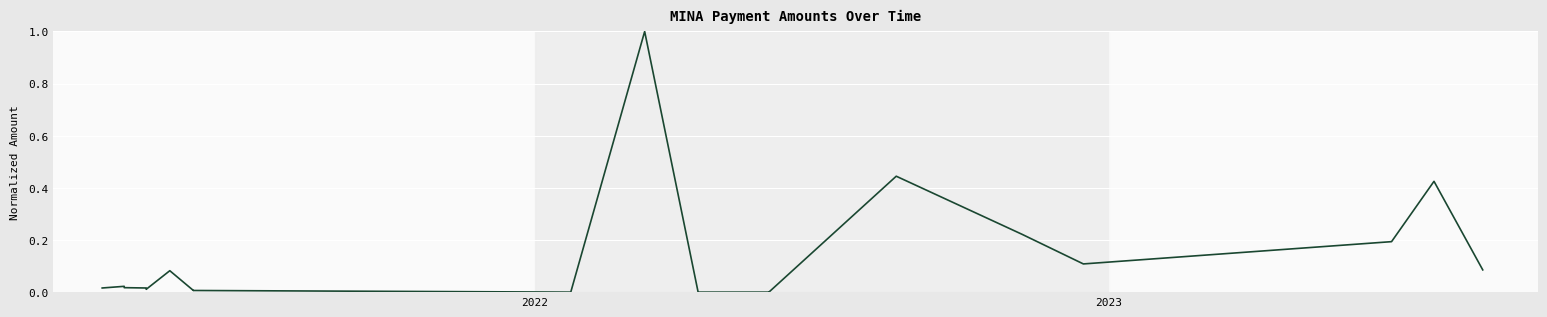

Does the chart display data point markers on the line(s)?

No